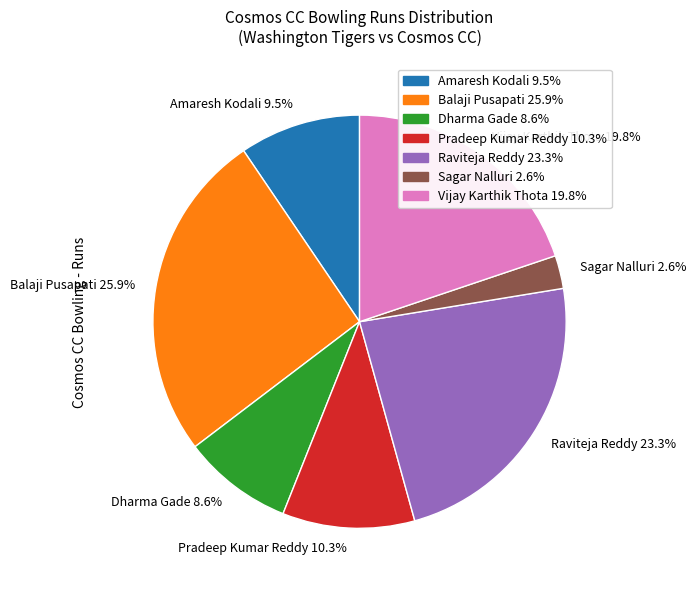

What is the smallest slice in the pie chart?

Sagar Nalluri 2.6%